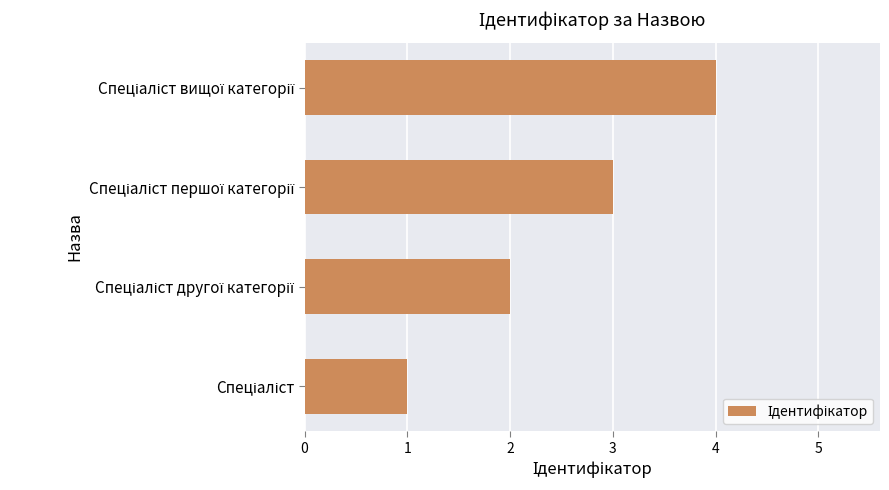

What is the sum of all values?

10